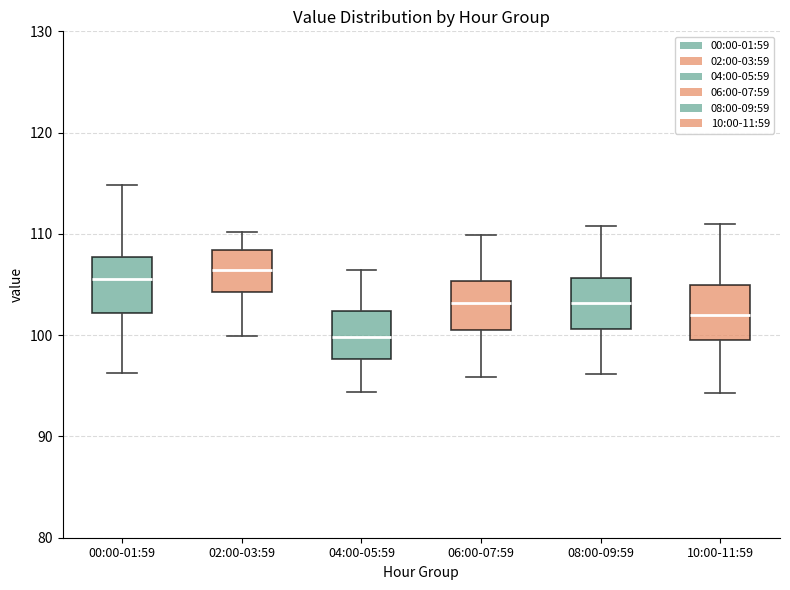

Reading left to right, transcribe this box plot: for each box, give where its median line is, the range the box spans, and where its two whiskers end, as read against the y-axis. The values are not printed on the chart, so give them approximately, as read against the axis.

00:00-01:59: median 106, box 102 to 108, whiskers 96 to 115
02:00-03:59: median 106, box 104 to 108, whiskers 100 to 110
04:00-05:59: median 100, box 98 to 102, whiskers 94 to 106
06:00-07:59: median 103, box 101 to 105, whiskers 96 to 110
08:00-09:59: median 103, box 101 to 106, whiskers 96 to 111
10:00-11:59: median 102, box 100 to 105, whiskers 94 to 111